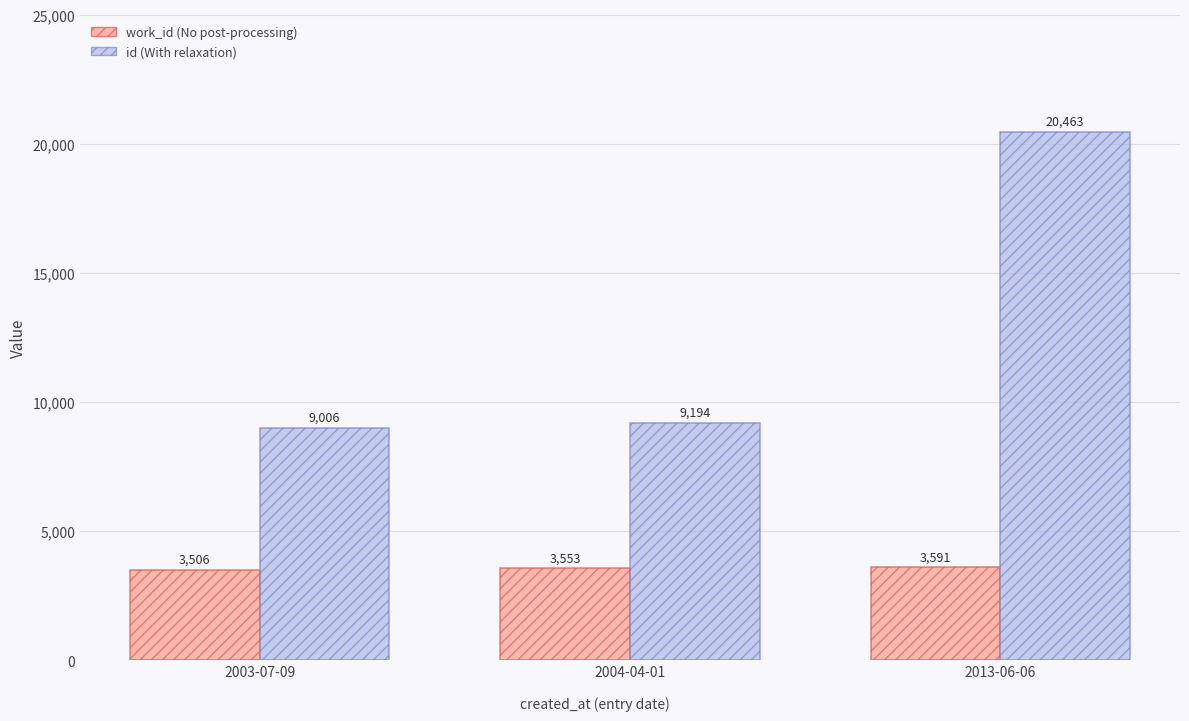

At which category is the sum across all series the highest?

2013-06-06